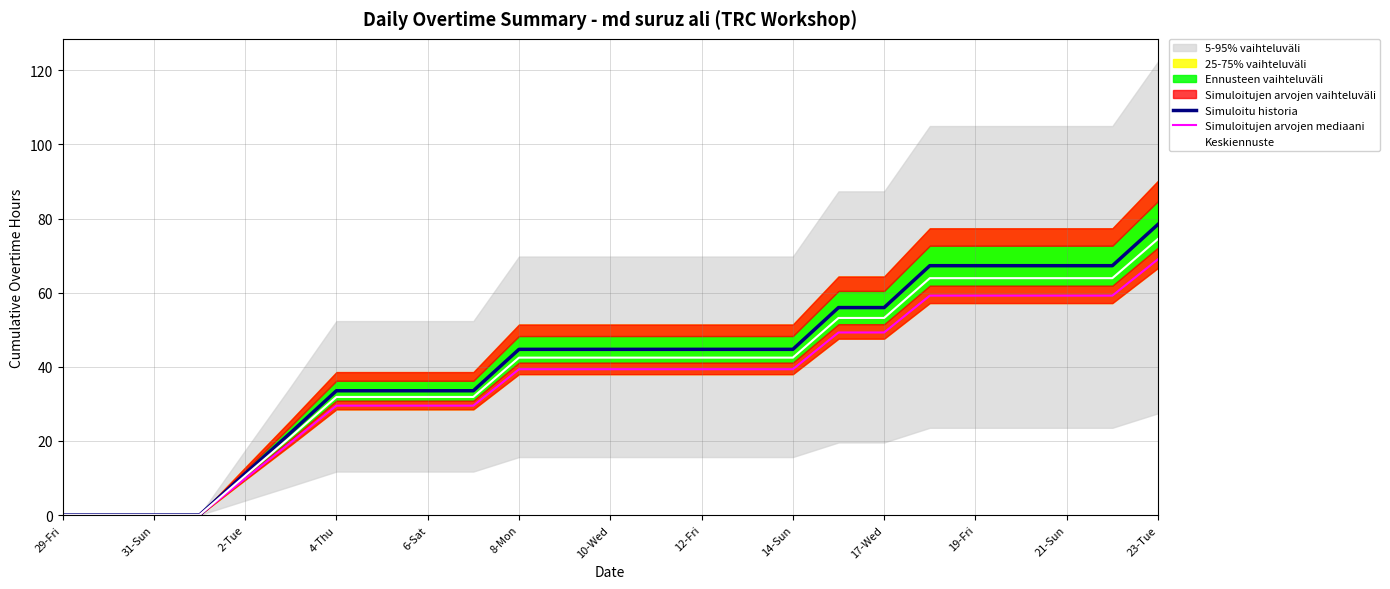

Reading left to right, extract all data points from this chart.

Simuloitu historia: 0.0	0.0	0.0	0.0	11.2	22.2	33.6	33.6	33.6	33.6	44.7	44.7	44.7	44.7	44.7	44.7	44.7	56.0	56.0	67.3	67.3	67.3	67.3	67.3	78.5
Simuloitujen arvojen mediaani: 0.0	0.0	0.0	0.0	9.8	19.6	29.5	29.5	29.5	29.5	39.4	39.4	39.4	39.4	39.4	39.4	39.4	49.3	49.3	59.2	59.2	59.2	59.2	59.2	69.0
Keskiennuste: 0.0	0.0	0.0	0.0	10.6	21.1	31.9	31.9	31.9	31.9	42.5	42.5	42.5	42.5	42.5	42.5	42.5	53.2	53.2	63.9	63.9	63.9	63.9	63.9	74.5